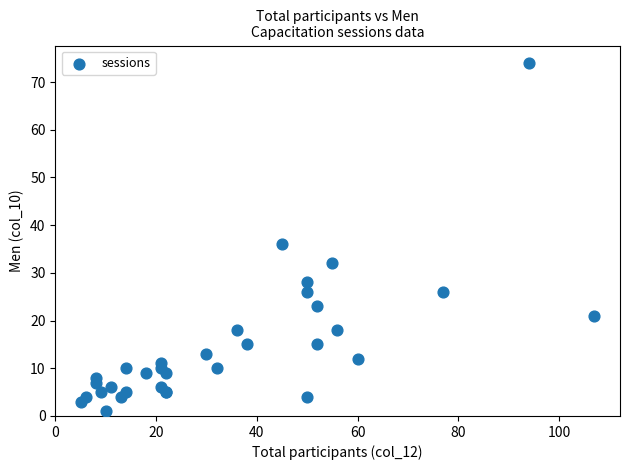

What Y value in the scatter plot is closest to 37?

36